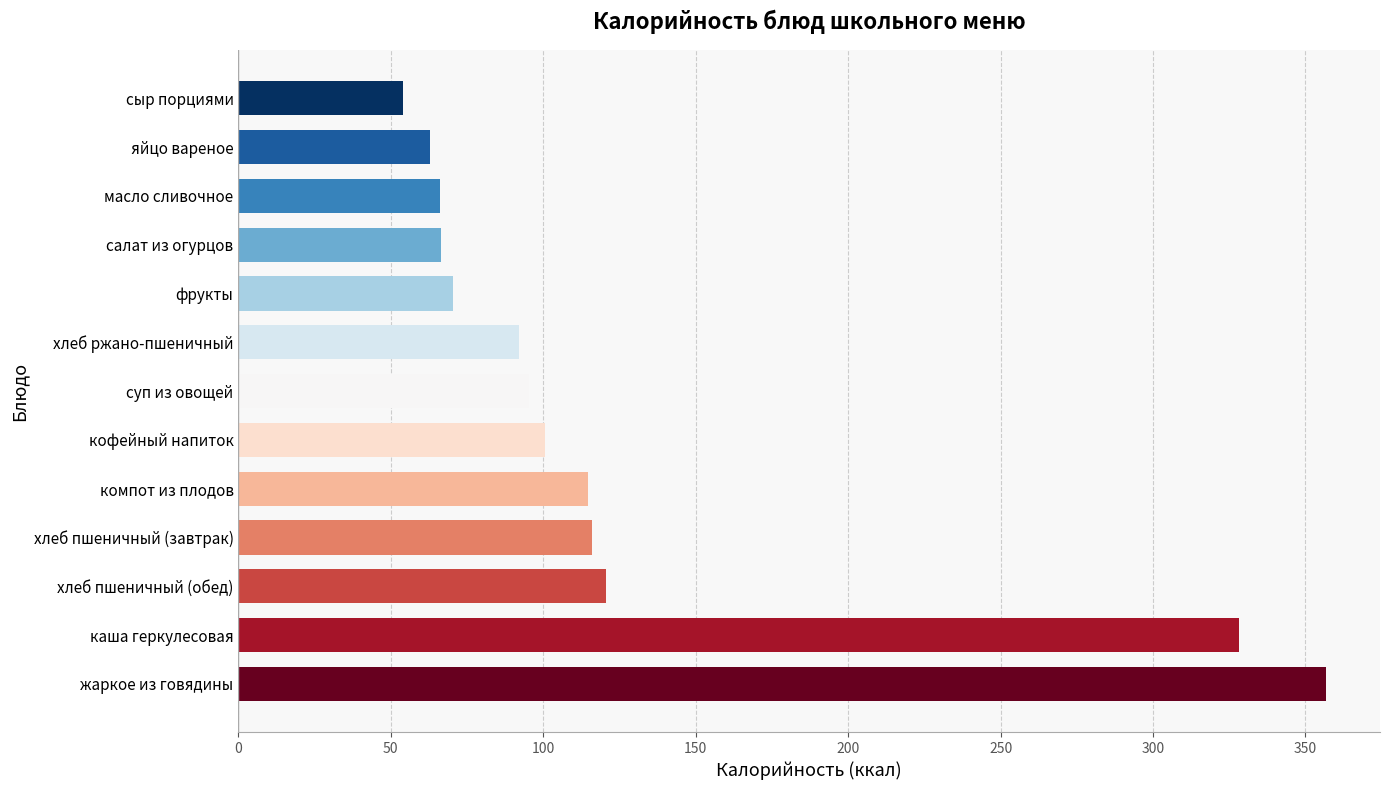

The chart shows a value of 356.6 at жаркое из говядины. True or false?

True